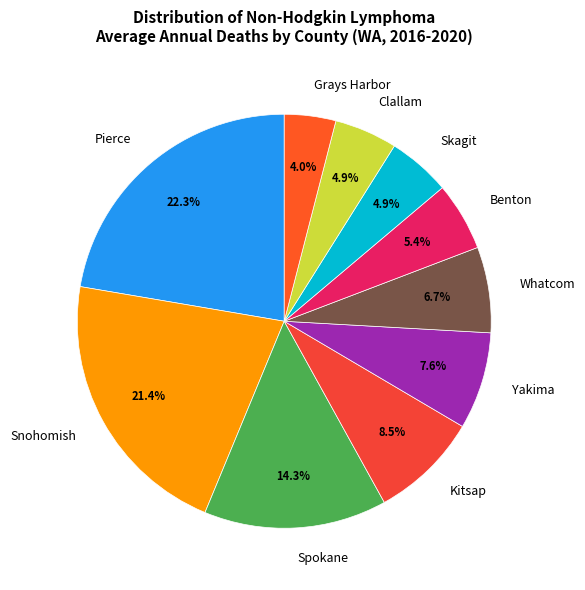

Is there a majority slice in this chart?

No